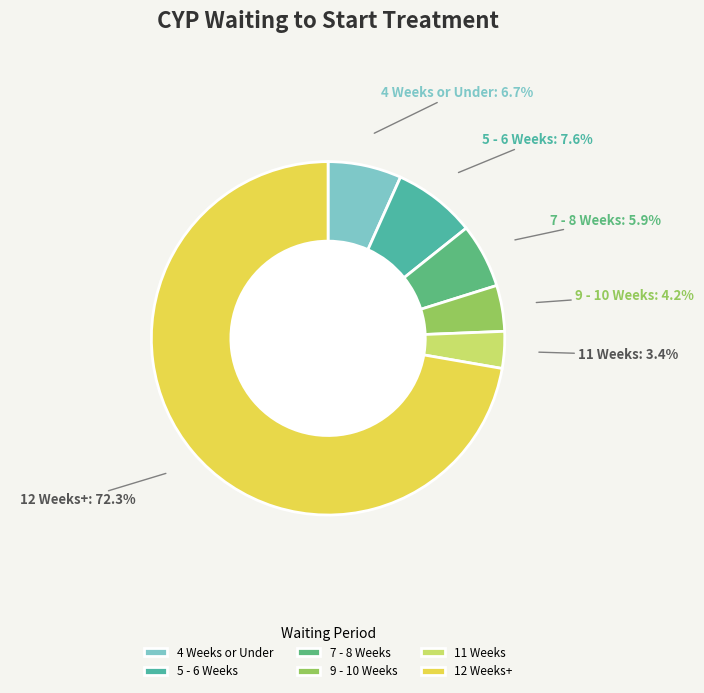

Is there a majority slice in this chart?

Yes